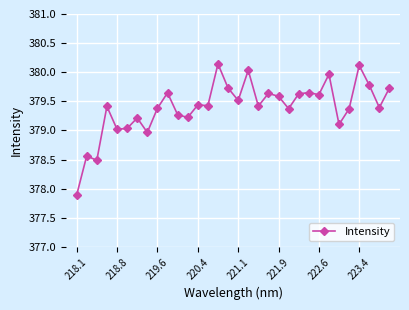

True or false: there are more than 2 points higher than both neighbors.

True